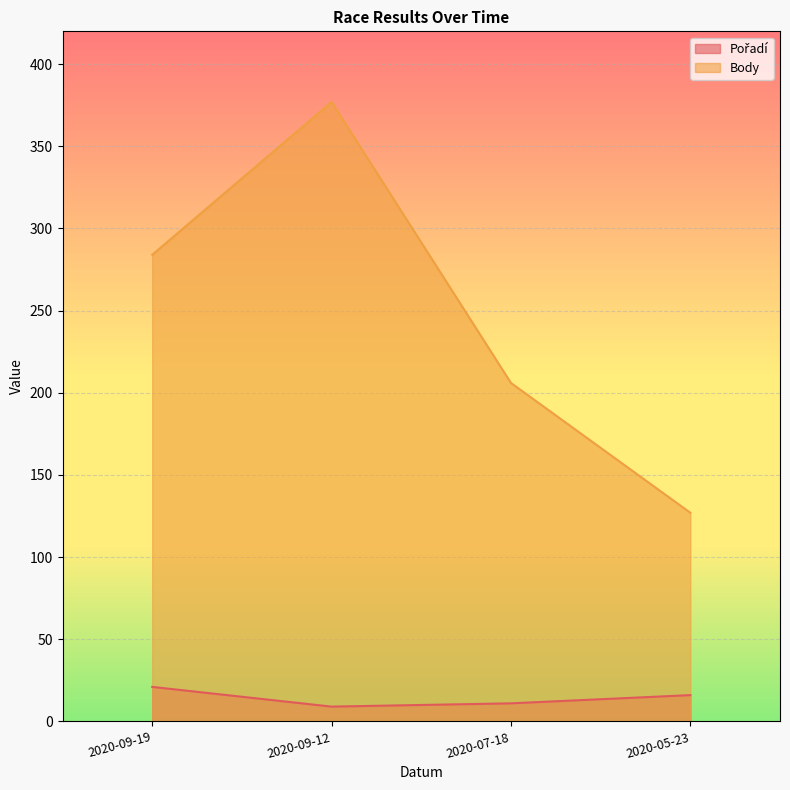

List the series in order of their peak value, lowest first.

Pořadí, Body